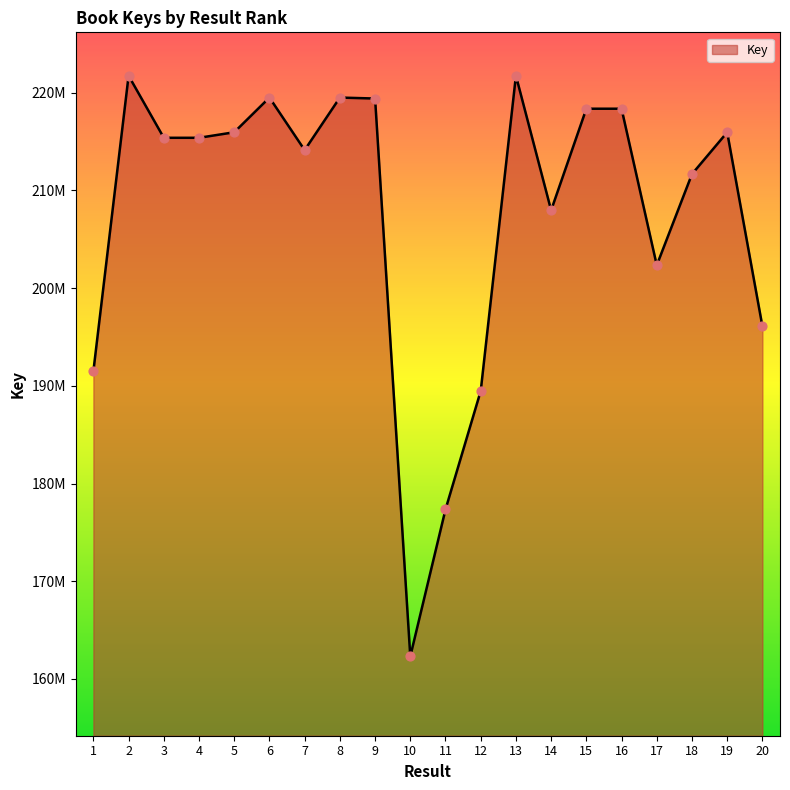

What is the change in value from 8 to 14?

-11536641